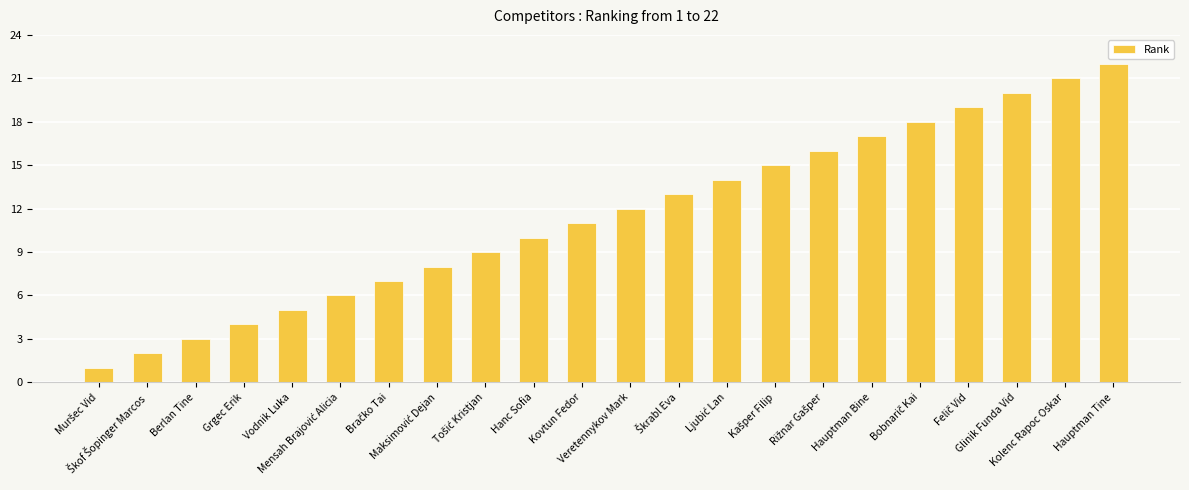

What is the average value?

12